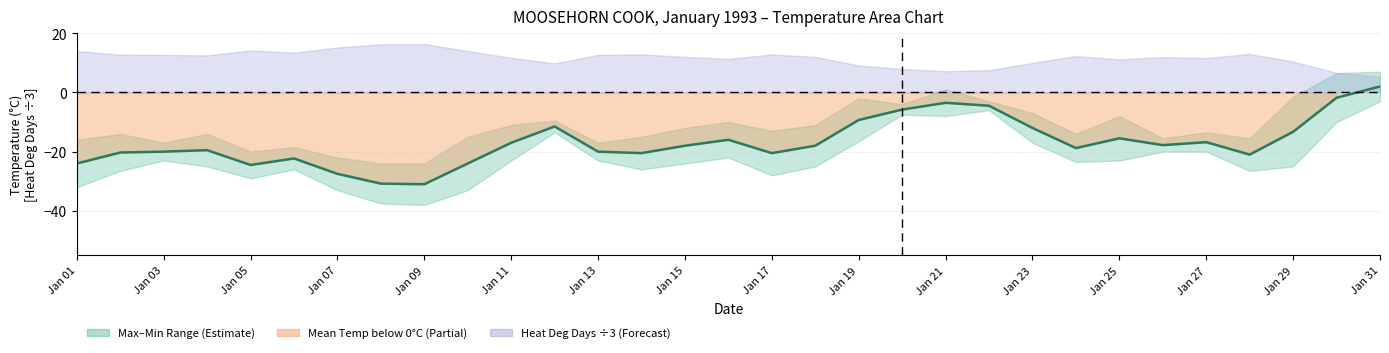

What is the difference between the maximum and minimum values?

33.0